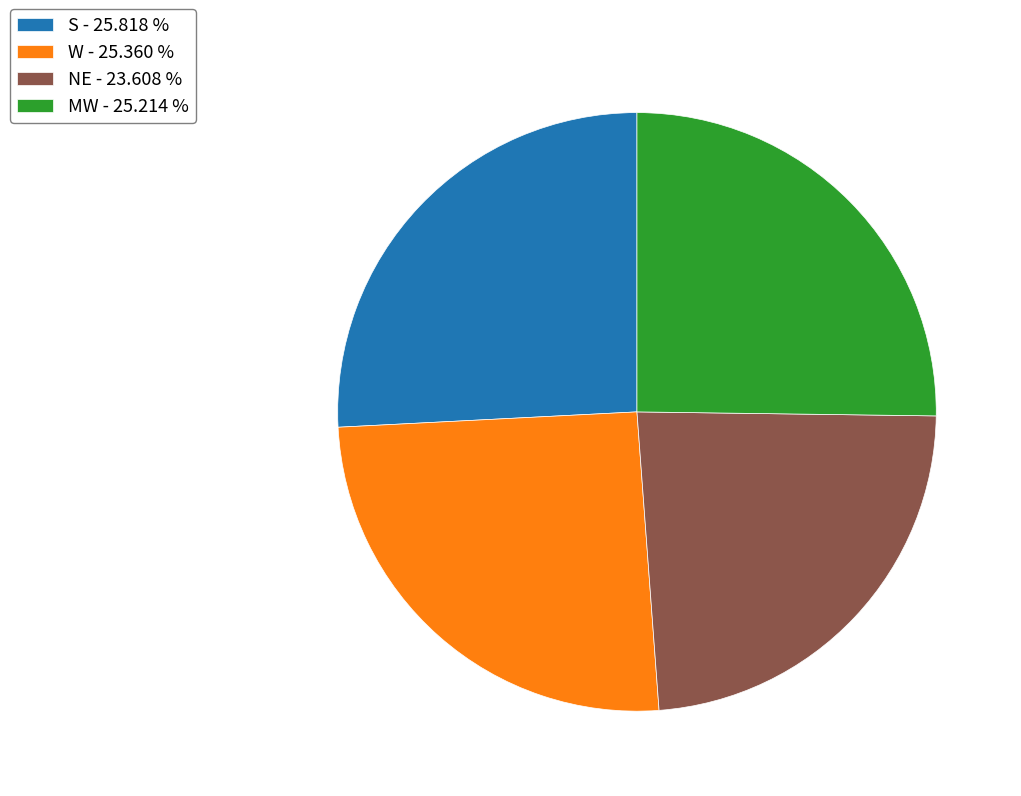

Is MW the majority of the pie?

No